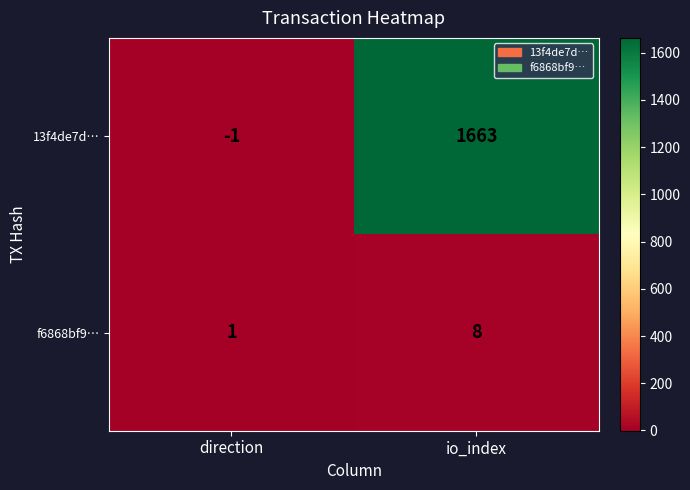

The f6868bf9… series shows 8 at io_index. True or false?

True